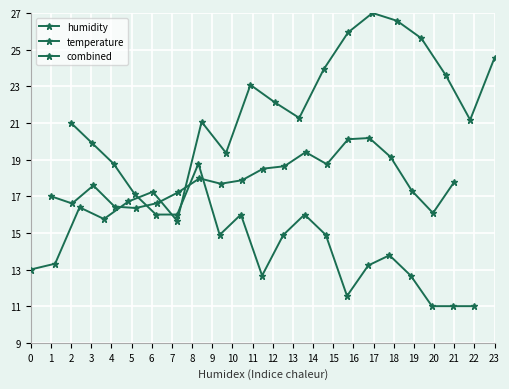

True or false: humidity and combined intersect in this chart.

True